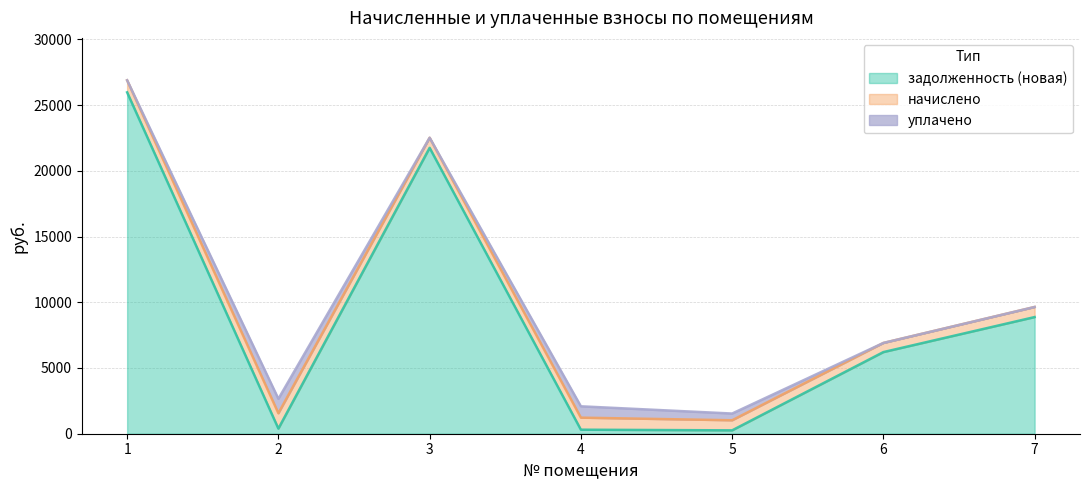

What is the difference between the highest and lowest values at 4?

611.3